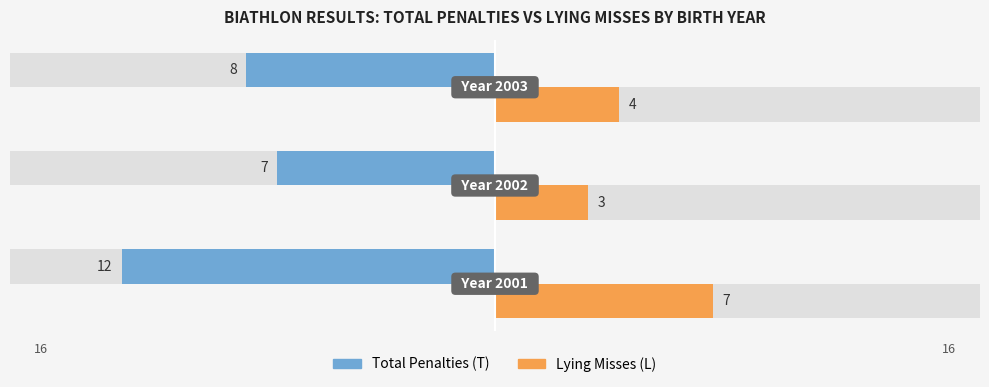

The value of Lying Misses (L) at 2002 is 3. True or false?

True